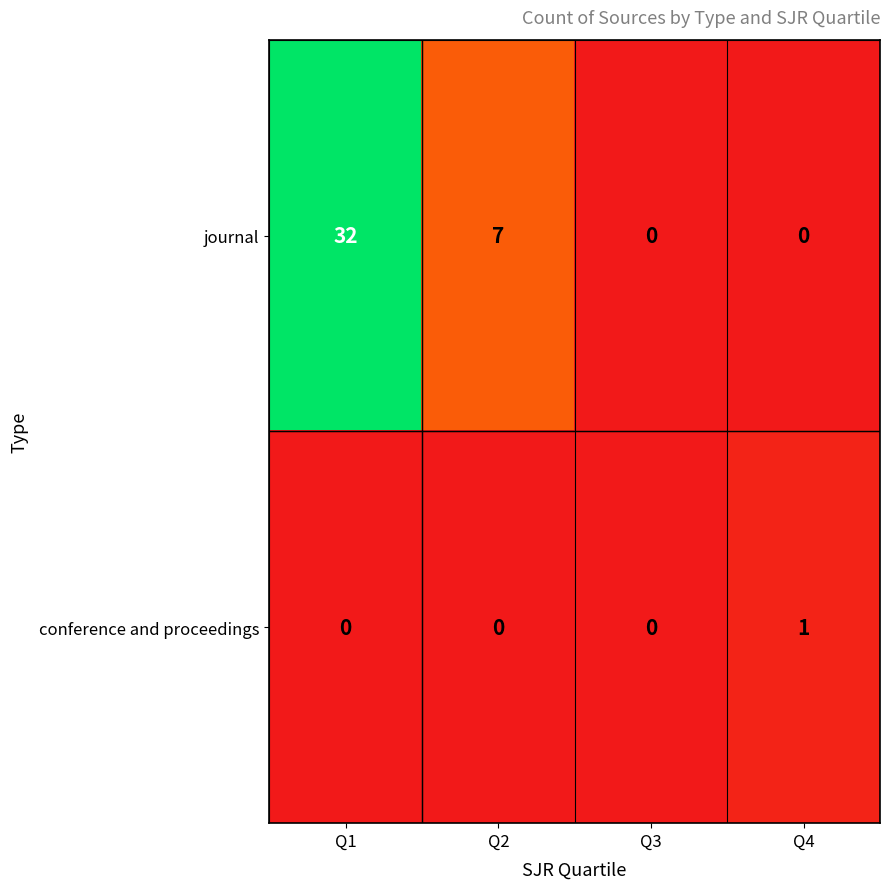

List the series in order of their peak value, lowest first.

conference and proceedings, journal